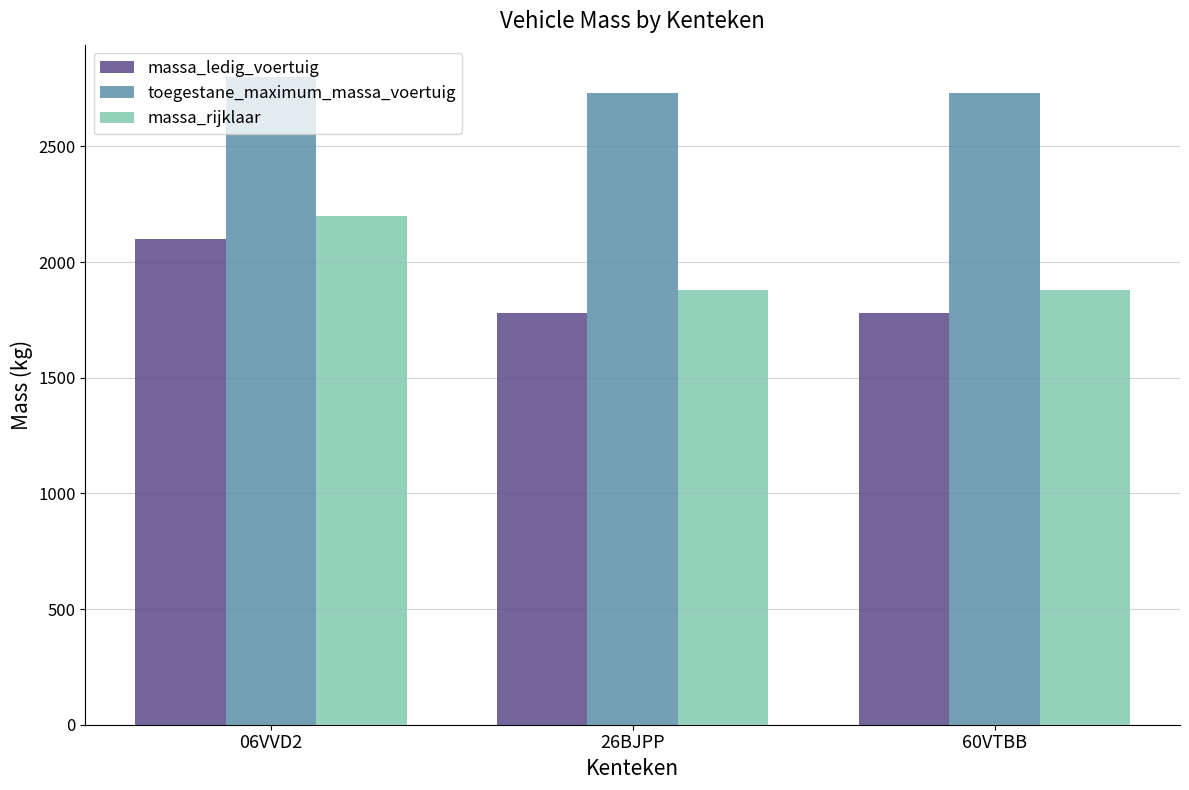

What is the label of the 1st bar from the left?

06VVD2